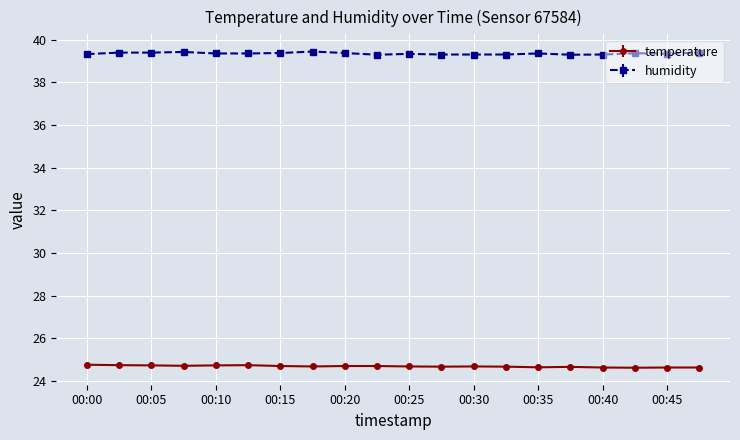

What is the value of the temperature point at the 10th from the left?

24.7